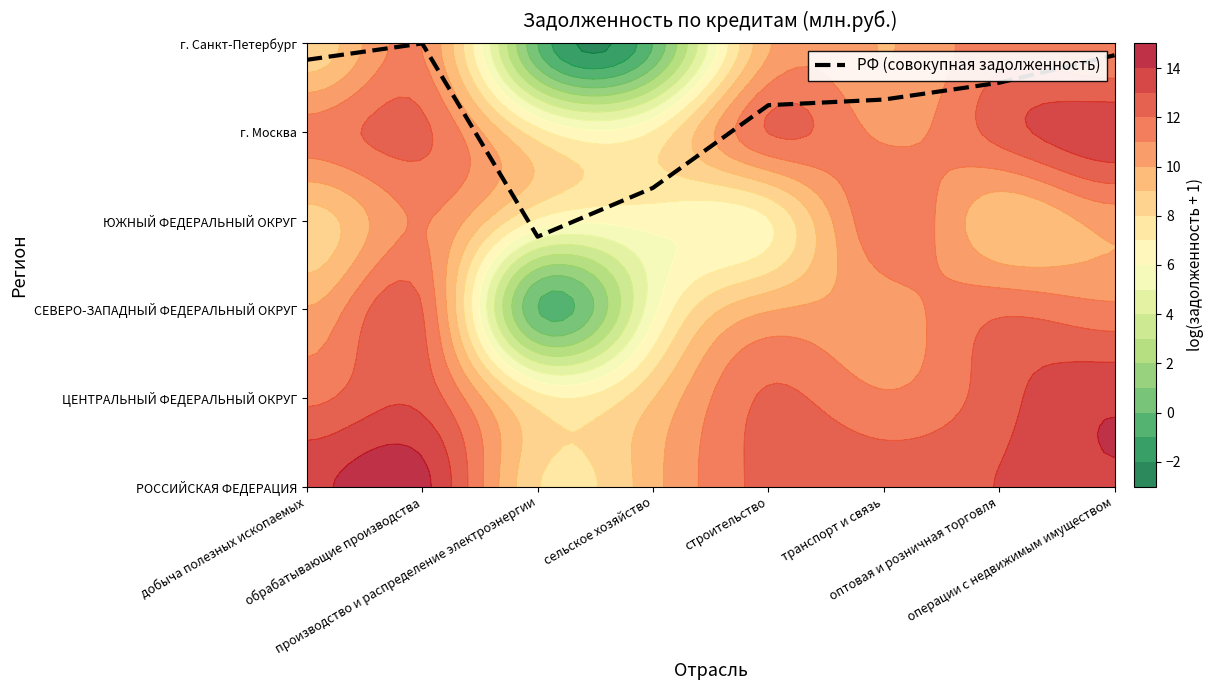

Count the number of values greater than 4.

6